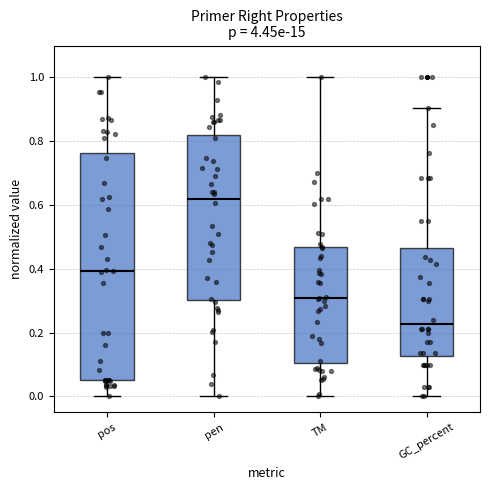

Which box's median line is the lowest?

GC_percent